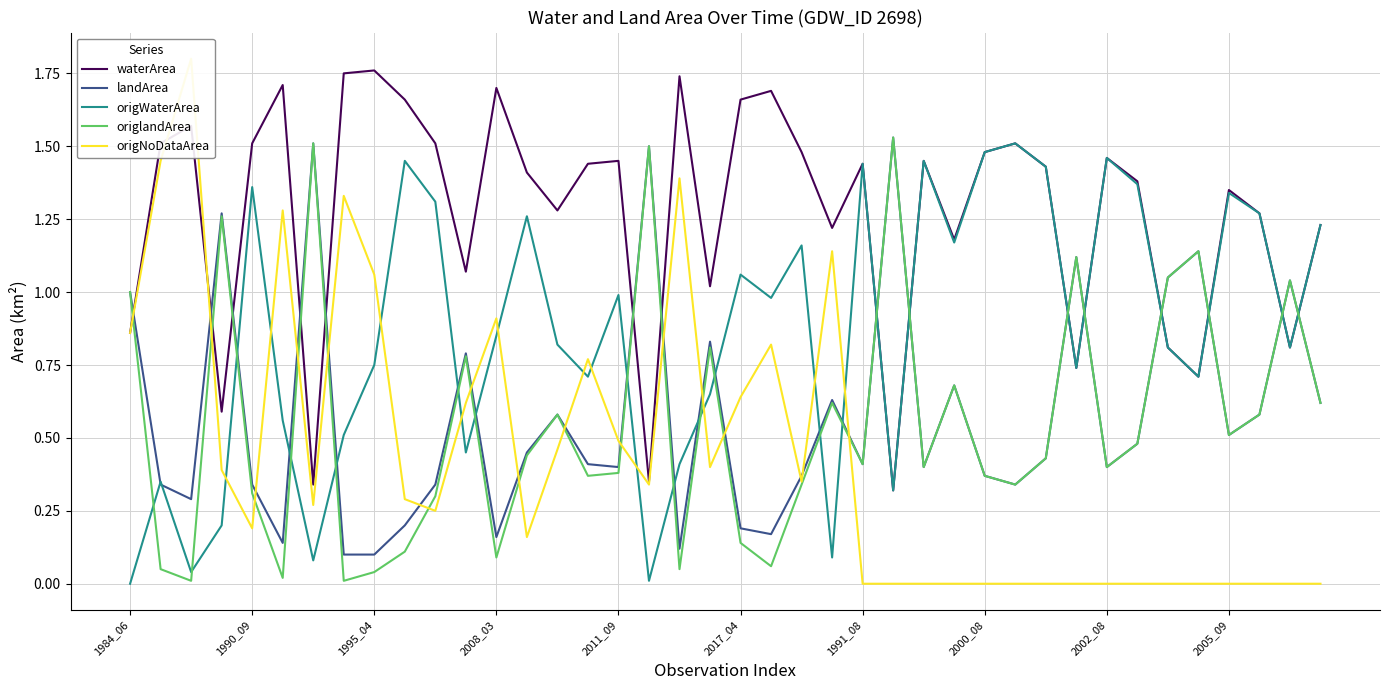

Which series has the widest spread of values?

origNoDataArea